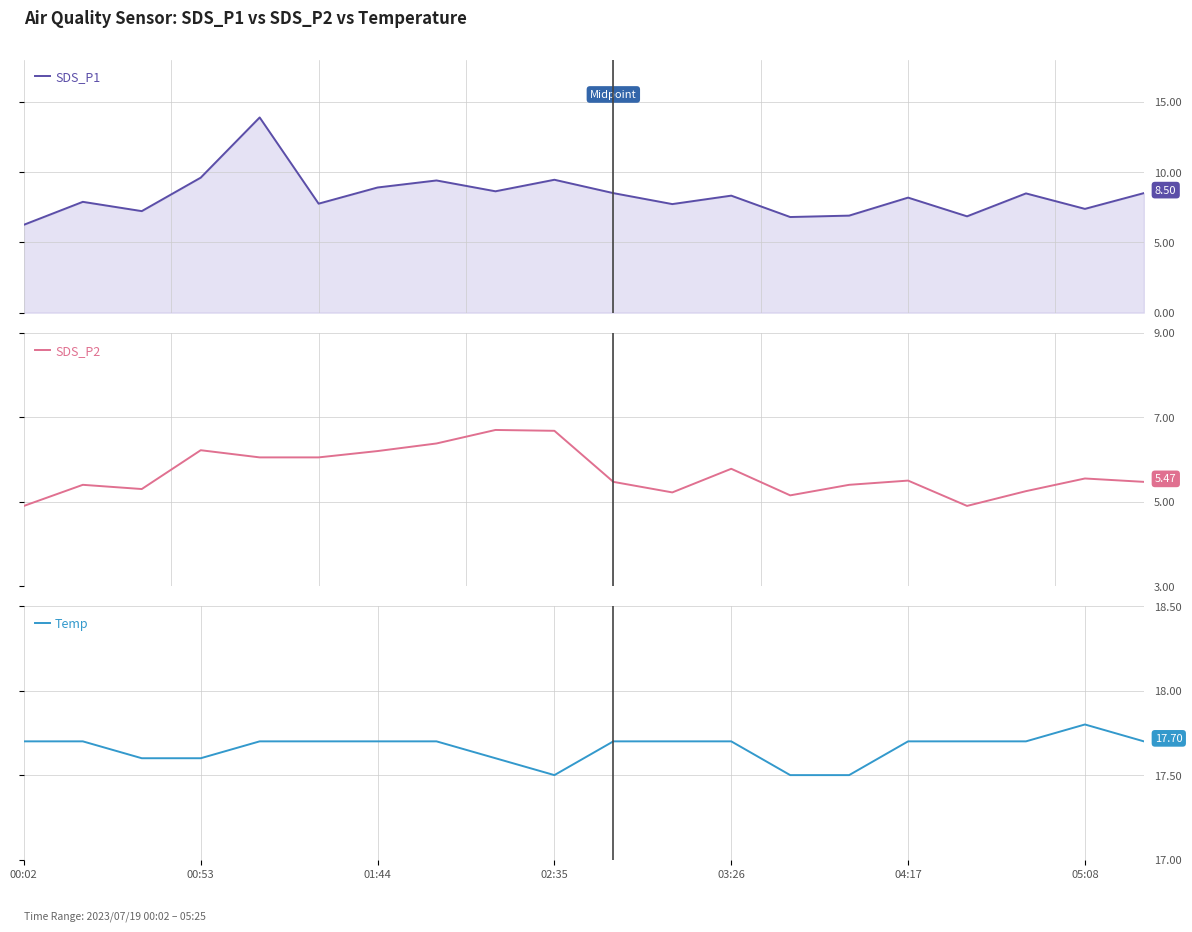

Where is the first local maximum for SDS_P2?

00:53